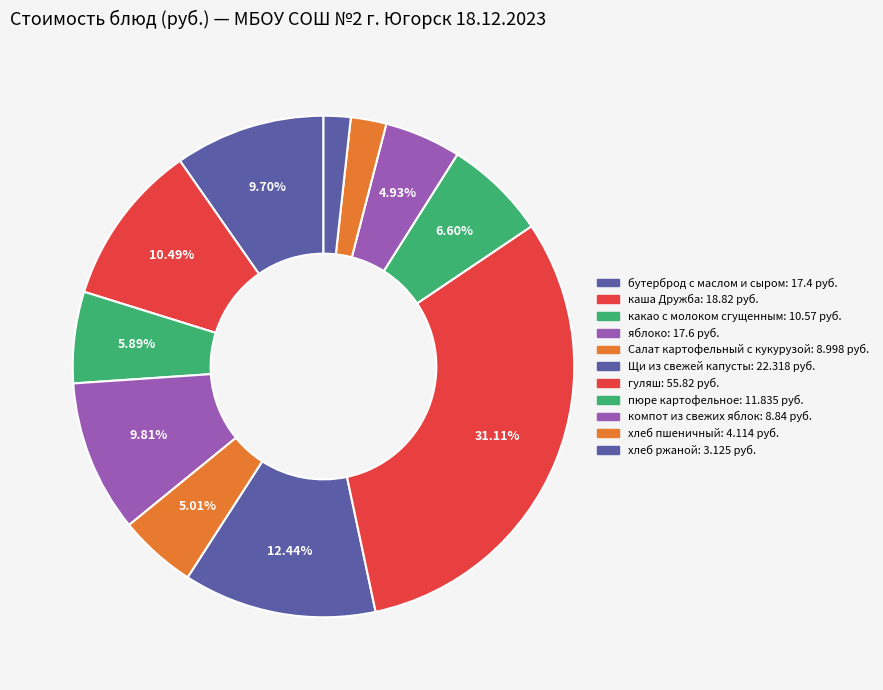

Is there a majority slice in this chart?

No